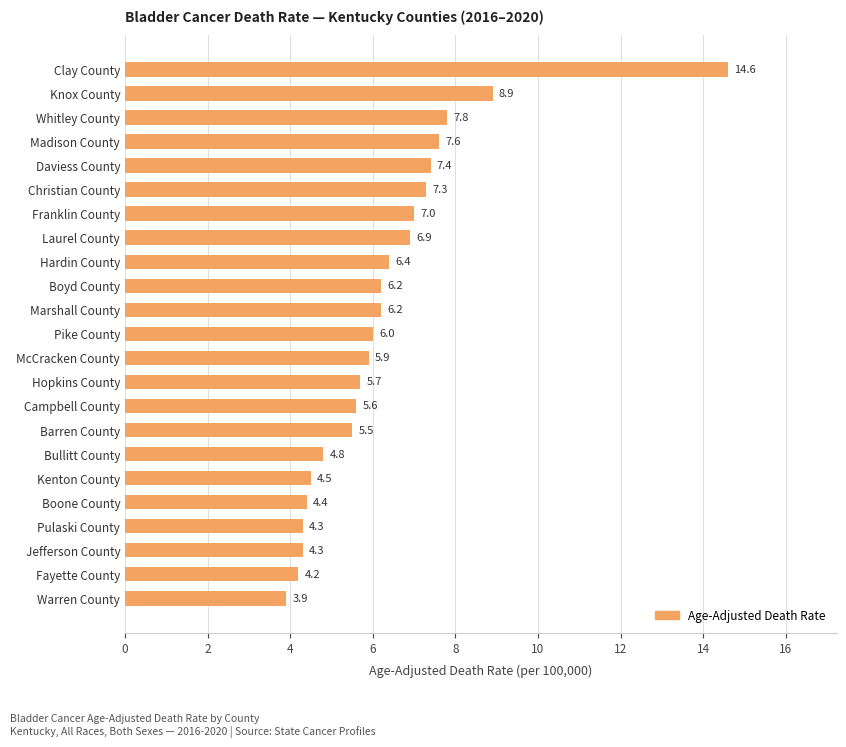

Does the chart contain stacked bars?

No